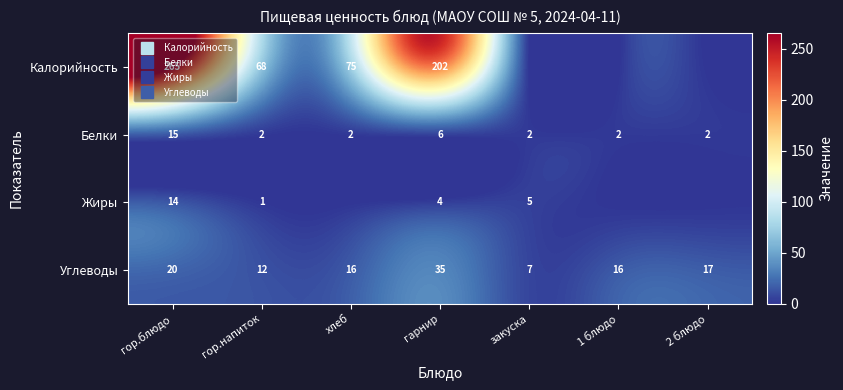

What is the difference between the maximum and minimum values in the Калорийность series?

265